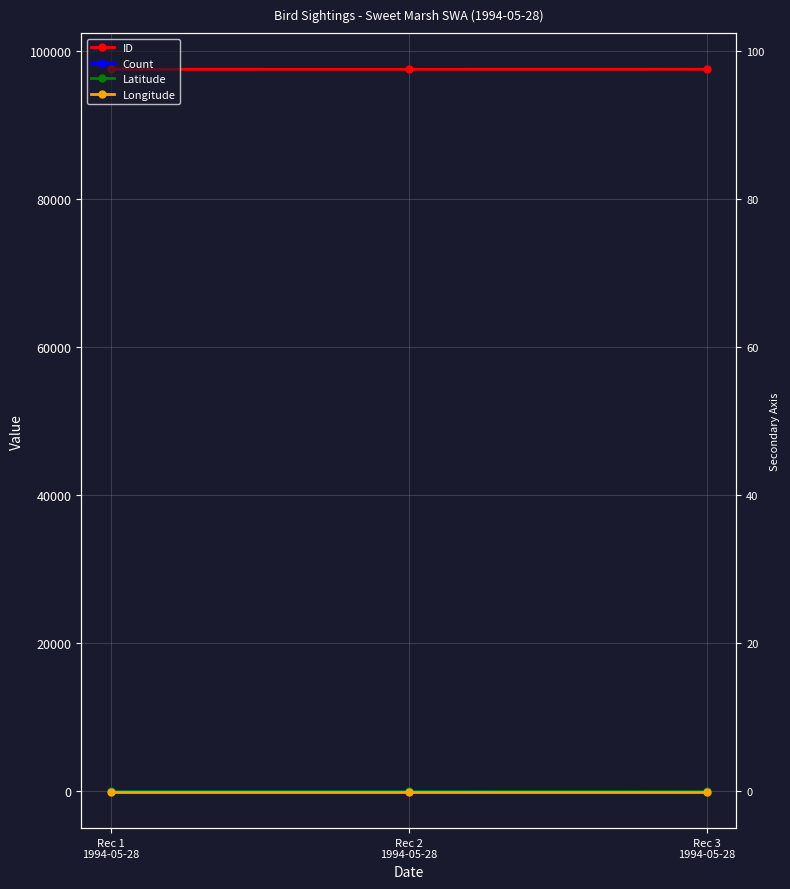

Reading left to right, list all the values displayed in this chart.

ID: 97516.0	97517.0	97520.0
Count: 2.0	2.0	12.0
Latitude: 42.8	42.8	42.8
Longitude: -92.2	-92.2	-92.2